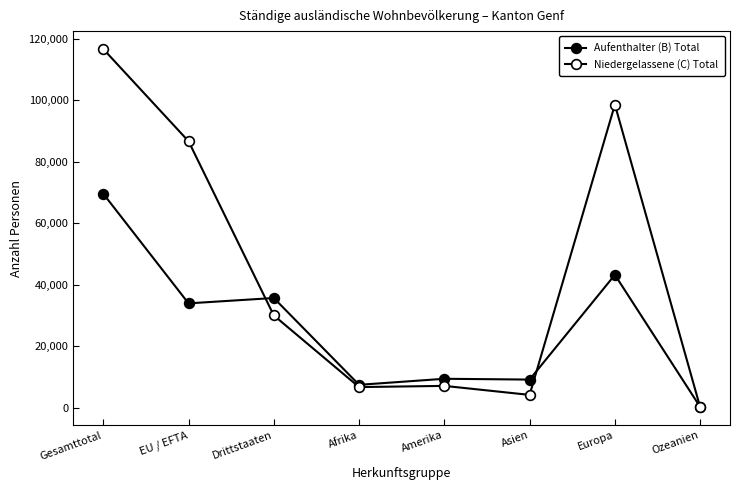

Count the number of categories in the chart.

8